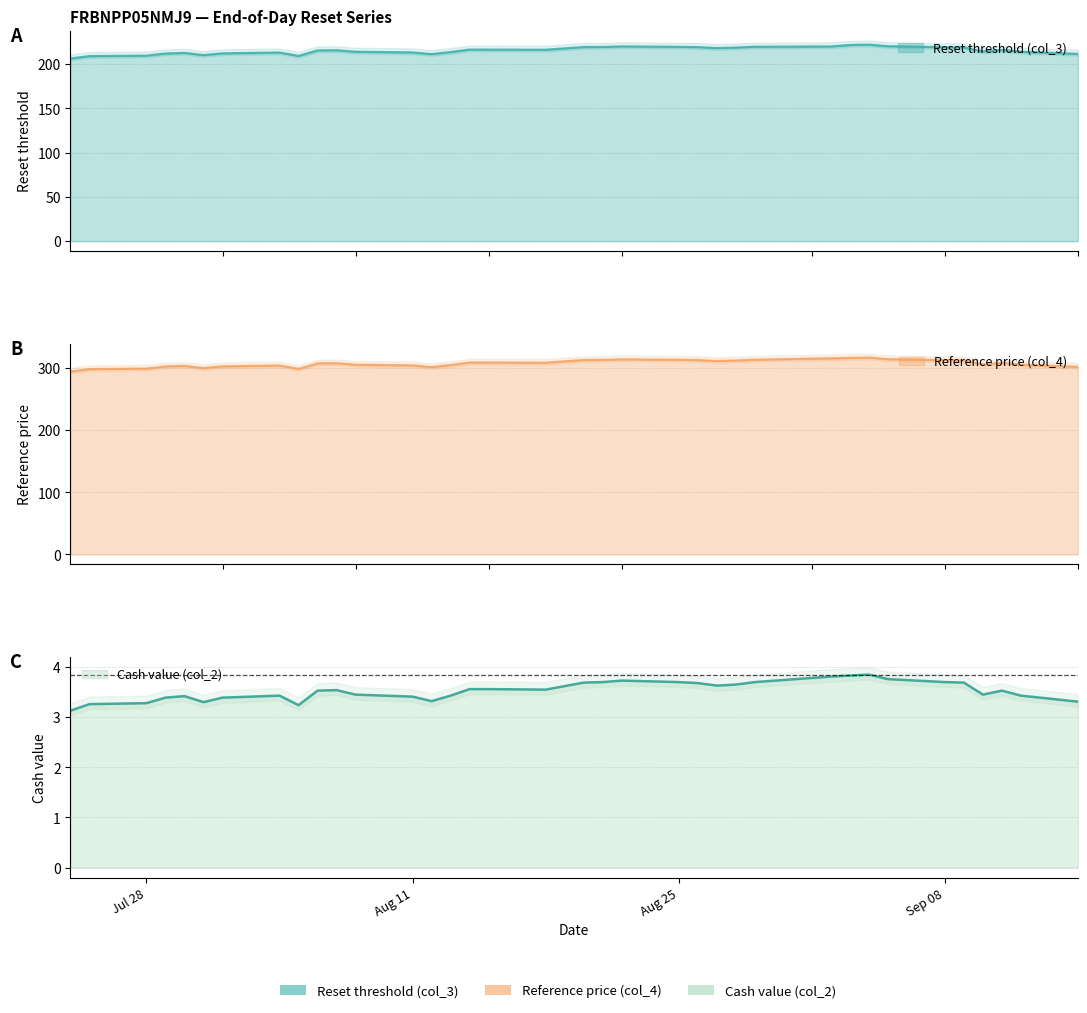

Reading left to right, what are all the values shown in this chart?

Reset threshold (col_3): 206.1	208.9	209.5	211.9	212.5	210.0	212.0	213.0	209.1	215.4	215.5	213.8	213.1	211.1	213.5	216.3	216.3	216.1	217.7	219.2	219.3	219.8	219.4	219.1	218.0	218.6	219.5	219.8	221.5	221.9	220.1	219.0	218.8	214.2	215.9	213.8	211.4
Reference price (col_4): 294.5	298.5	299.2	302.7	303.6	300.1	302.9	304.2	298.8	307.7	307.9	305.4	304.4	301.6	305.1	308.9	308.9	308.7	310.9	313.1	313.2	314.1	313.4	312.9	311.4	312.2	313.5	315.8	316.4	317.0	314.4	312.8	312.5	305.9	308.4	305.4	302.1
Cash value (col_2): 3.1	3.3	3.3	3.4	3.4	3.3	3.4	3.4	3.2	3.5	3.5	3.5	3.4	3.3	3.4	3.6	3.6	3.5	3.6	3.7	3.7	3.7	3.7	3.7	3.6	3.6	3.7	3.8	3.8	3.9	3.8	3.7	3.7	3.5	3.5	3.4	3.3